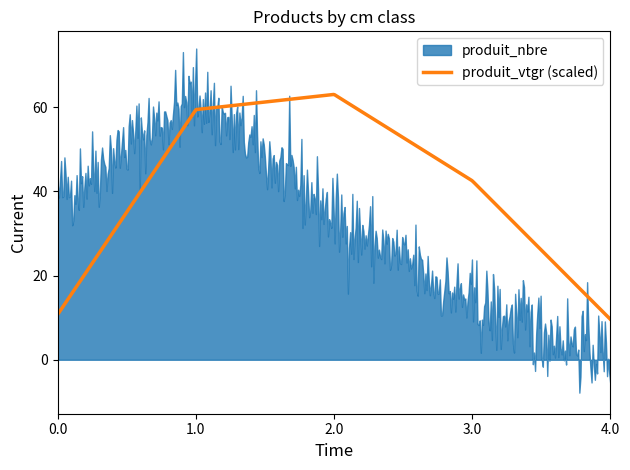

How many data points does each series have?

5